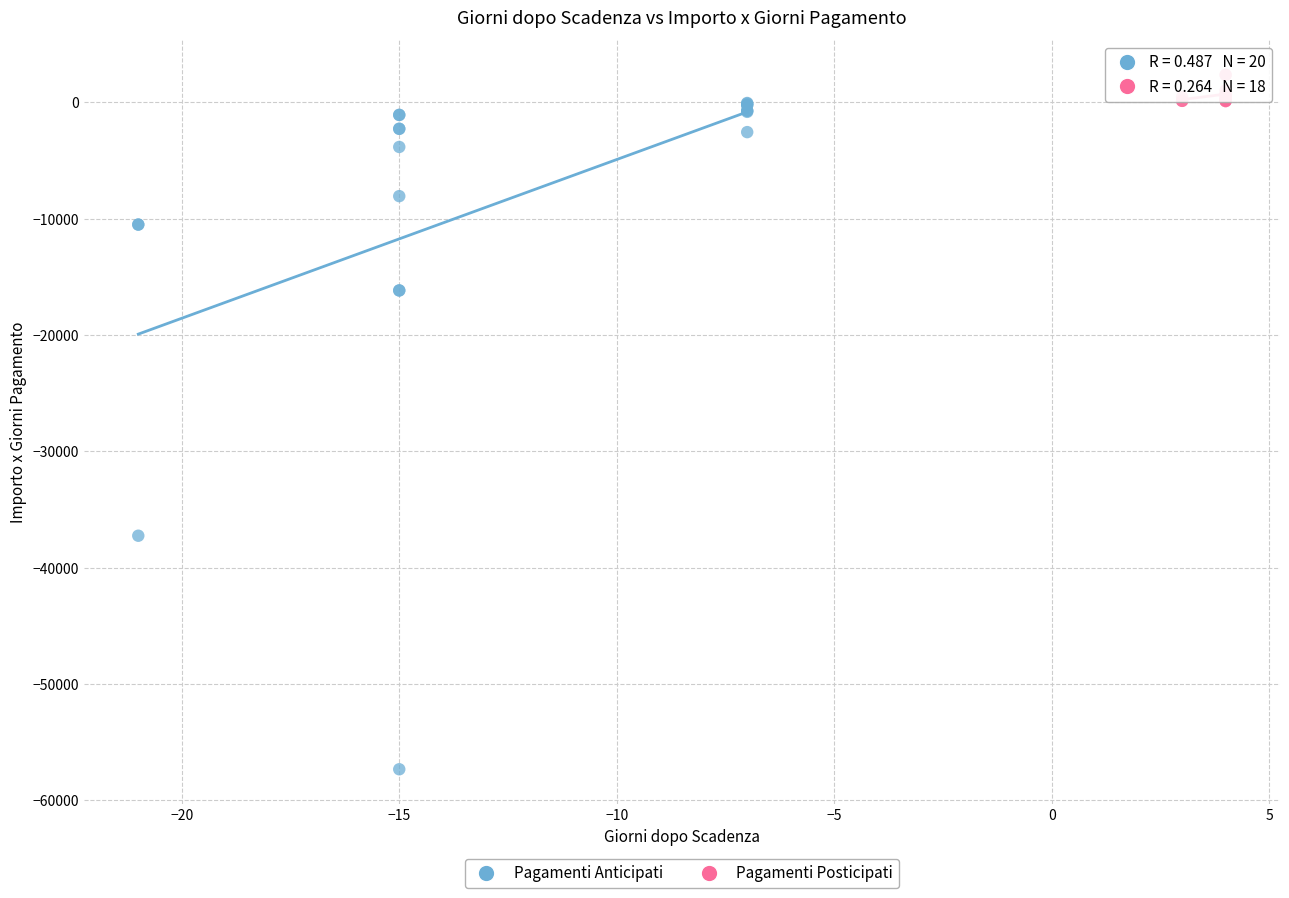

Which series contains the lowest Y value?

Pagamenti Anticipati